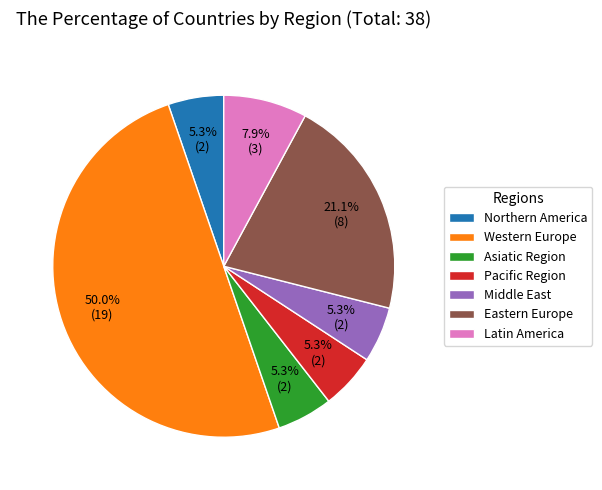

To the nearest percent, what portion does Eastern Europe represent?

21%